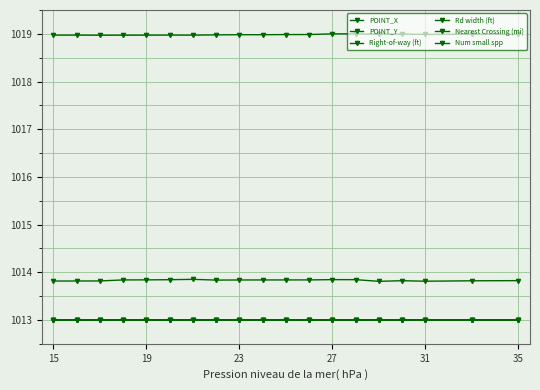

What is the minimum value for POINT_X?

1013.8